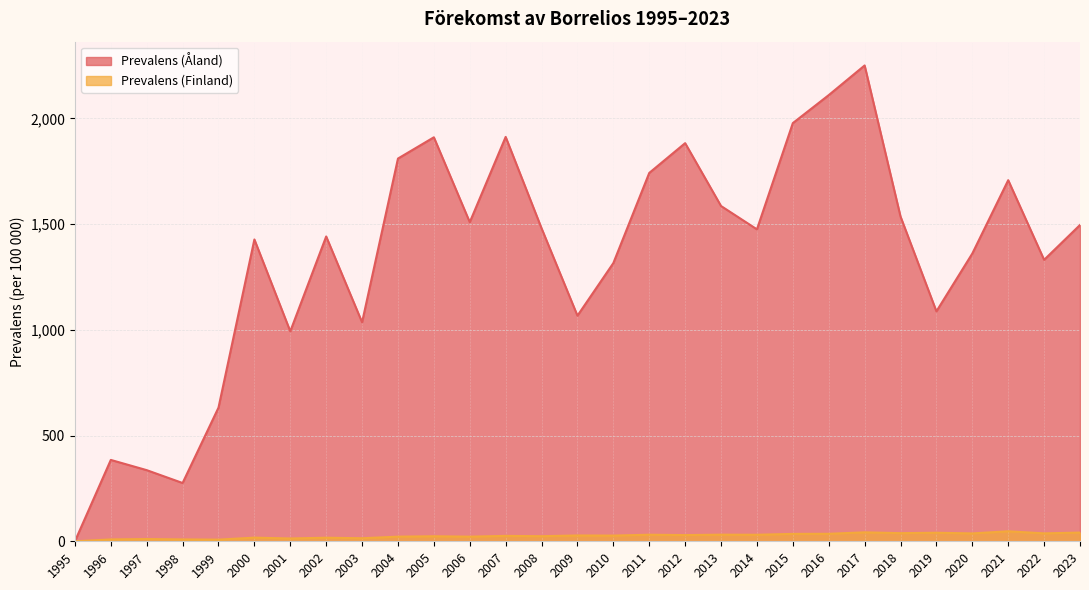

What is the sum of the Prevalens (Finland) values at 2018 and 2016?

73.9